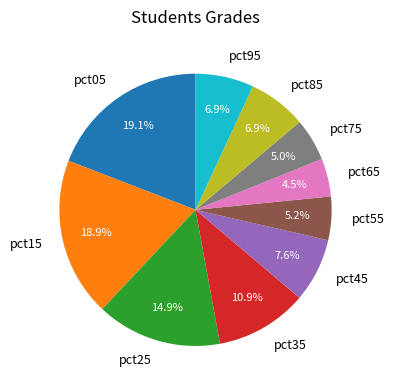

True or false: pct05 accounts for 33% of the total.

False